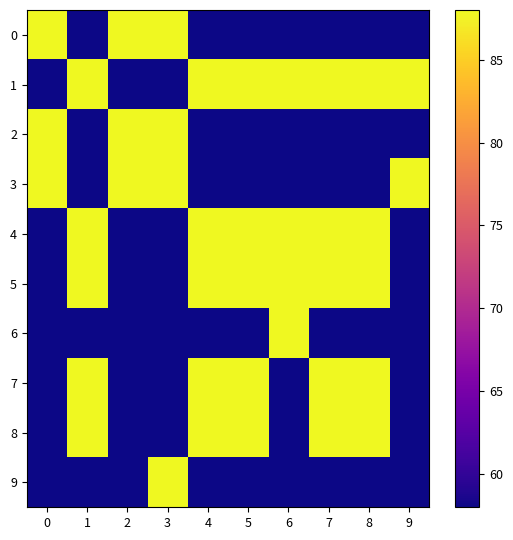

Reading right to left, list all the values displayed in this chart.

0: 9=58	8=58	7=58	6=58	5=58	4=58	3=88	2=88	1=58	0=88
1: 9=88	8=88	7=88	6=88	5=88	4=88	3=58	2=58	1=88	0=58
2: 9=58	8=58	7=58	6=58	5=58	4=58	3=88	2=88	1=58	0=88
3: 9=88	8=58	7=58	6=58	5=58	4=58	3=88	2=88	1=58	0=88
4: 9=58	8=88	7=88	6=88	5=88	4=88	3=58	2=58	1=88	0=58
5: 9=58	8=88	7=88	6=88	5=88	4=88	3=58	2=58	1=88	0=58
6: 9=58	8=58	7=58	6=88	5=58	4=58	3=58	2=58	1=58	0=58
7: 9=58	8=88	7=88	6=58	5=88	4=88	3=58	2=58	1=88	0=58
8: 9=58	8=88	7=88	6=58	5=88	4=88	3=58	2=58	1=88	0=58
9: 9=58	8=58	7=58	6=58	5=58	4=58	3=88	2=58	1=58	0=58